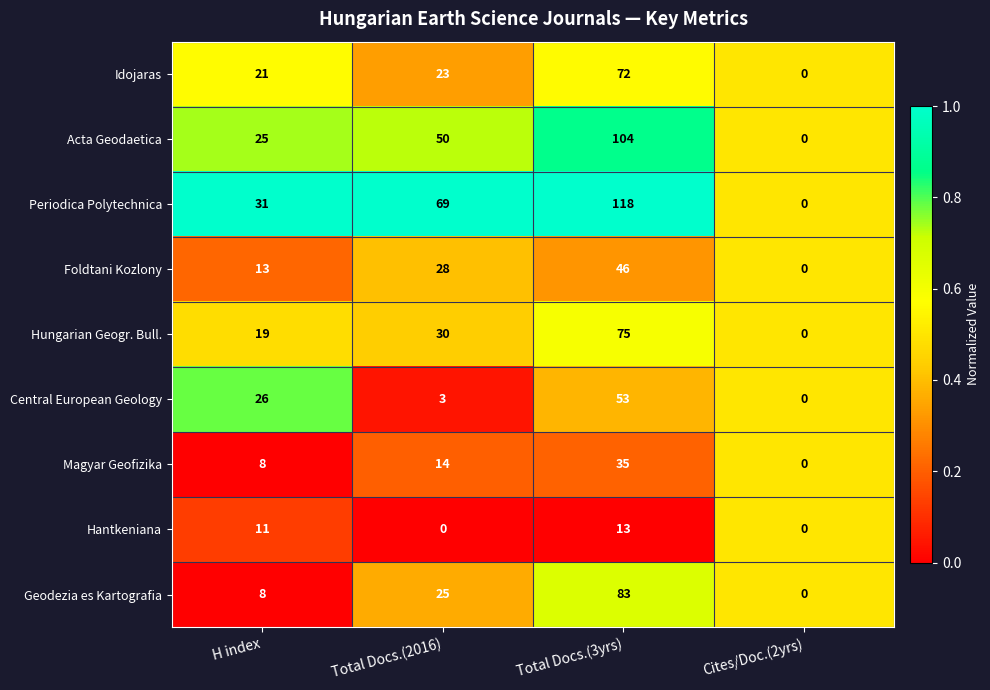

Which series has the largest range (max minus min)?

Periodica Polytechnica